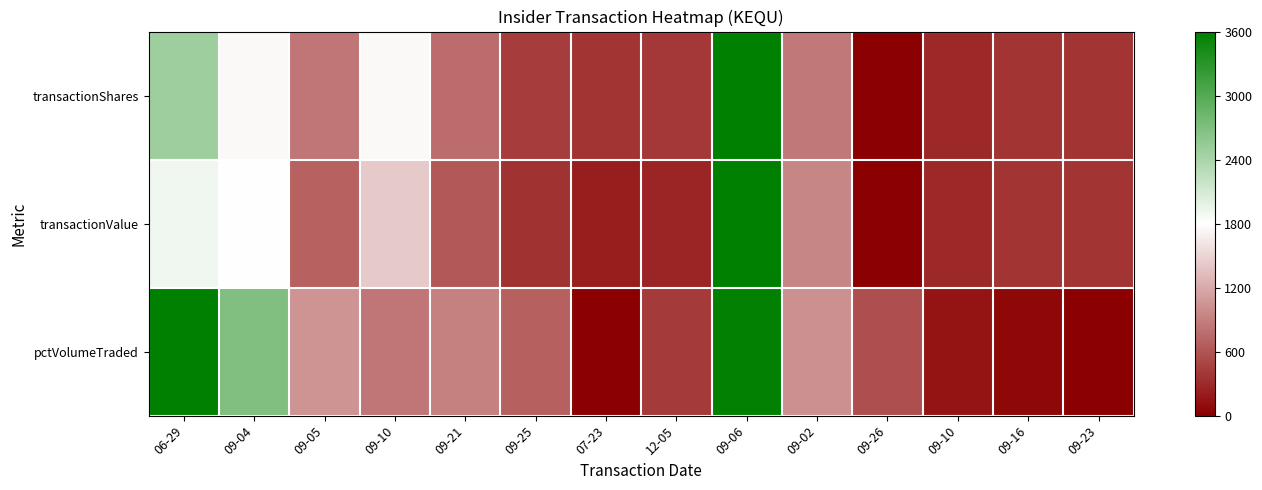

Which series changed the most between 09-05 and 07-23?

pctVolumeTraded